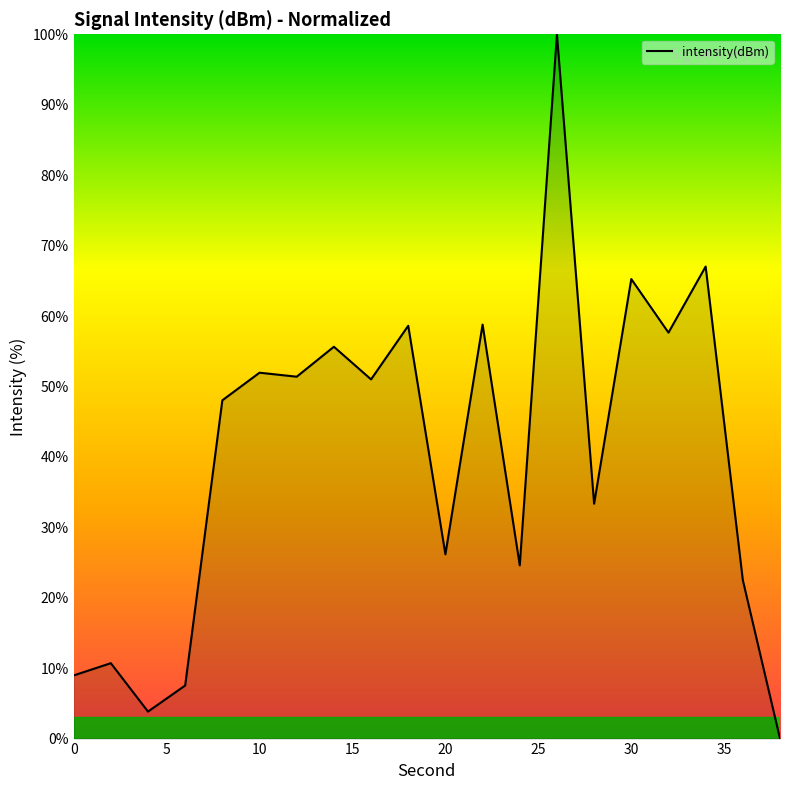

What is the average value?

40.1